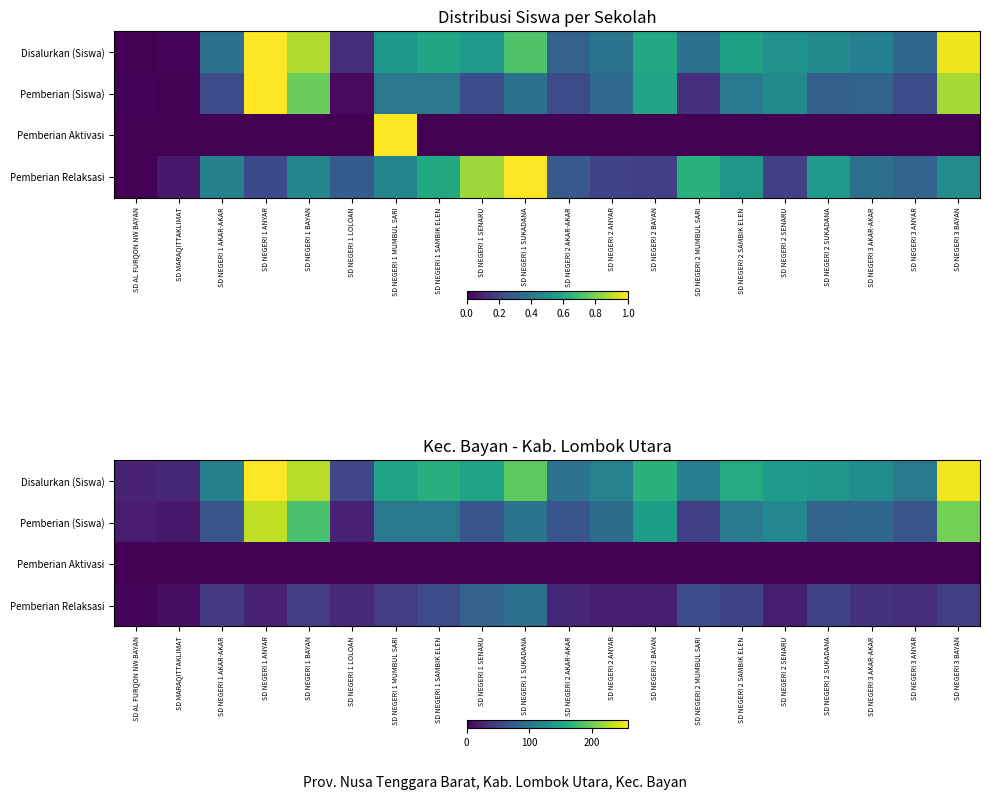

What is the maximum value for Pemberian Aktivasi?

1